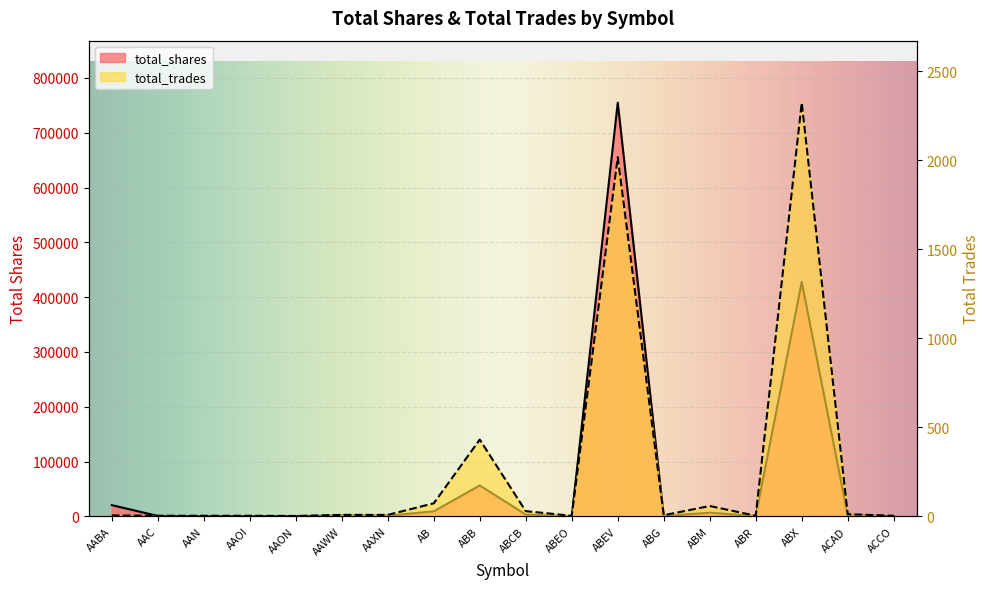

What is the label of the 8th point from the left?

AB